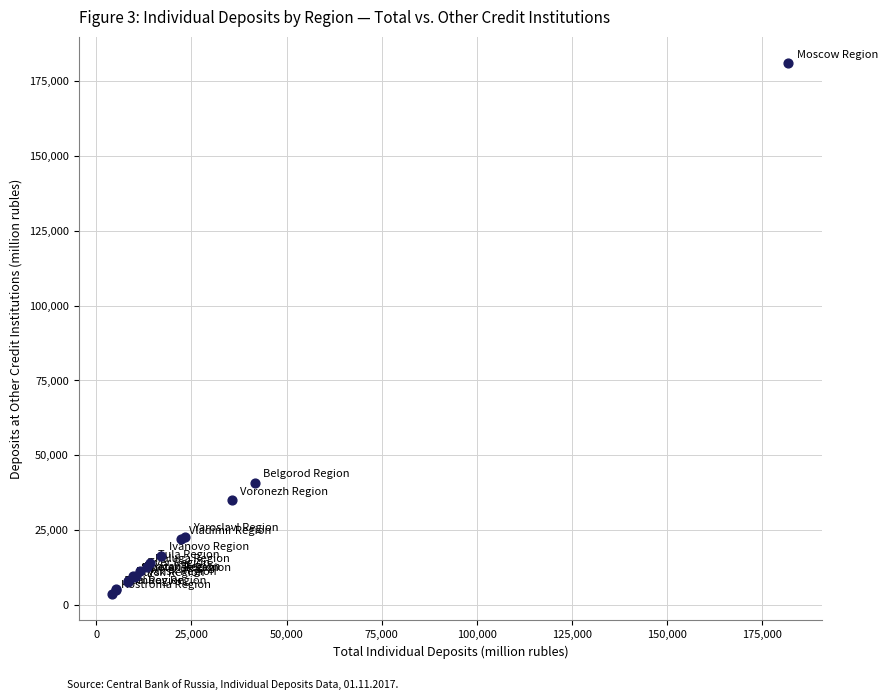

What Y value in the scatter plot is closest to 92319?

40829